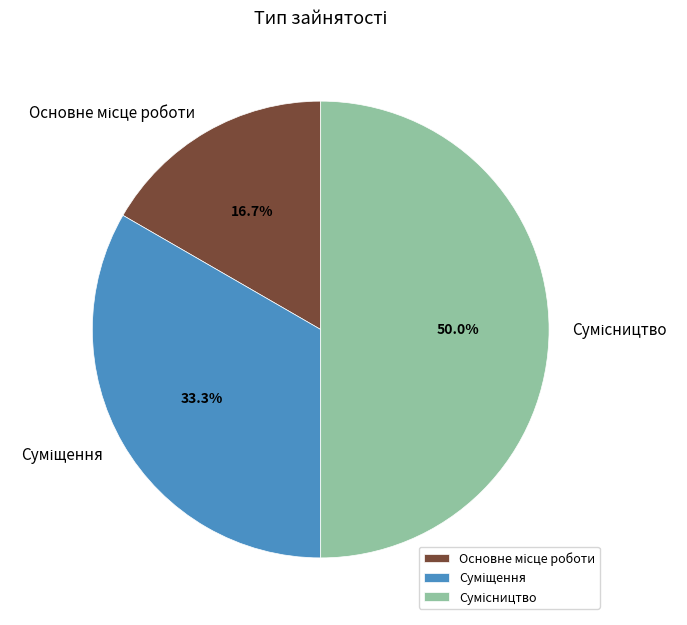

Is there a majority slice in this chart?

No